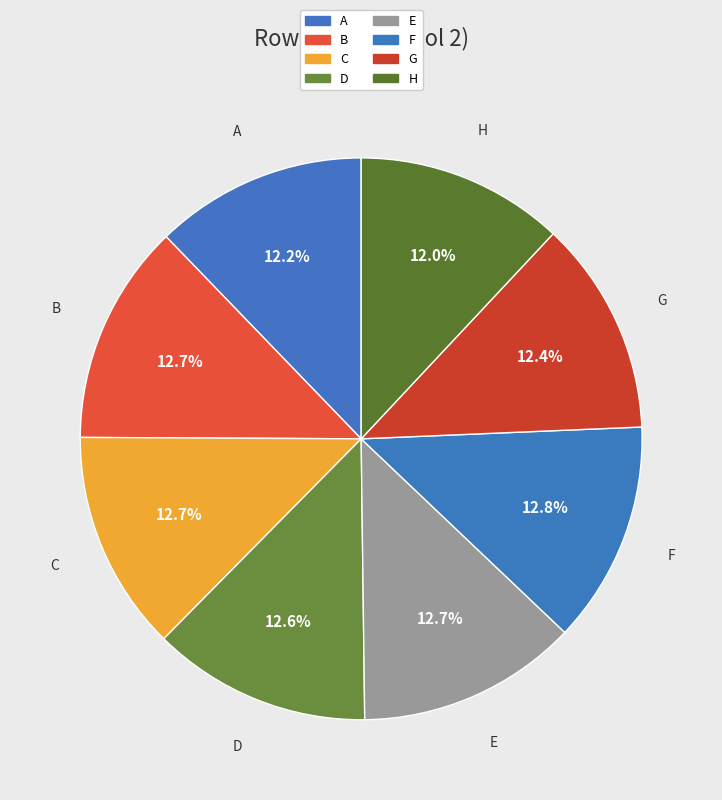

Is H the majority of the pie?

No